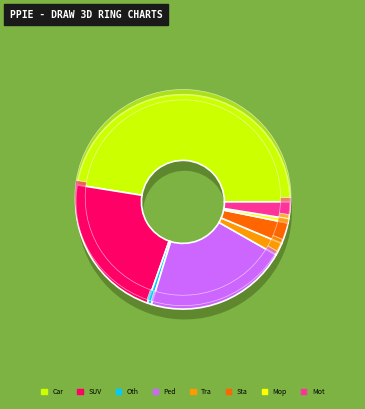

To the nearest percent, what is the difference between the largest and smallest slice percentages?

47%